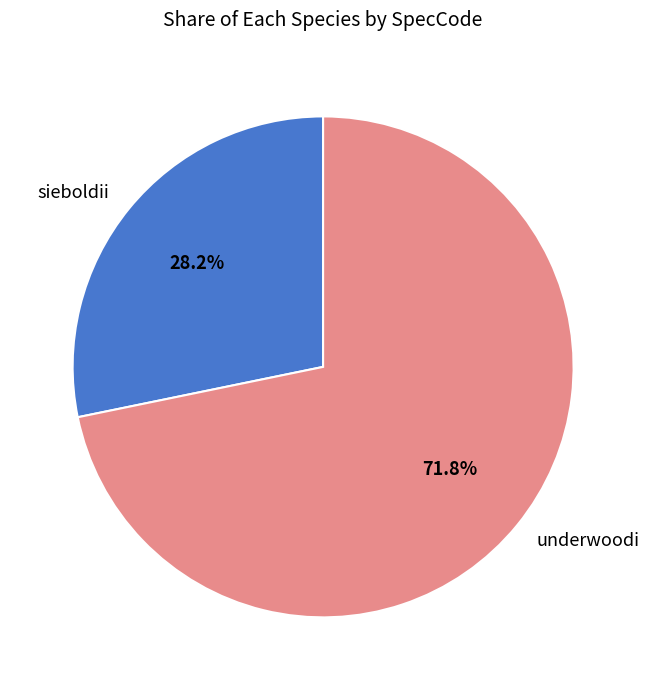

To the nearest percent, what is the difference between the largest and smallest slice percentages?

44%